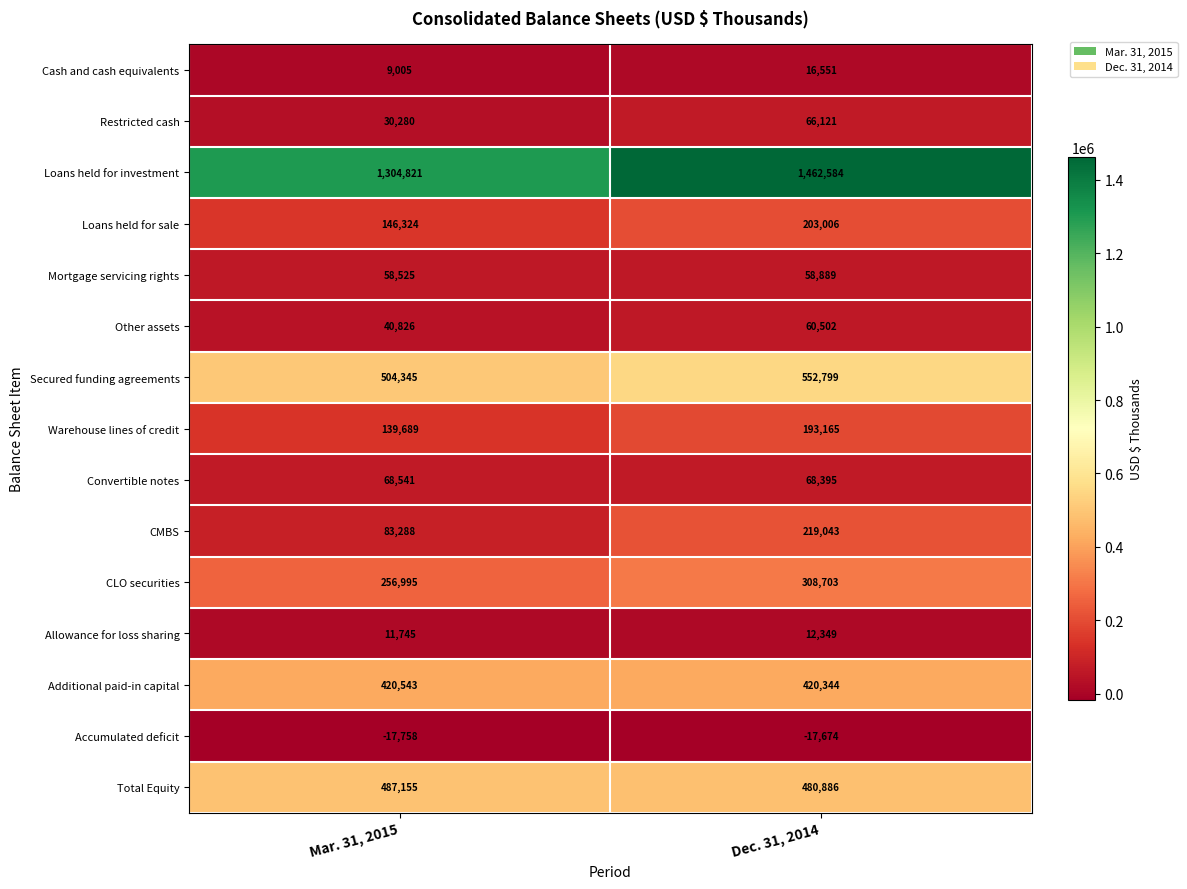

Reading left to right, transcribe all the data shown in this chart.

Cash and cash equivalents: 9005	16551
Restricted cash: 30280	66121
Loans held for investment: 1304821	1462584
Loans held for sale: 146324	203006
Mortgage servicing rights: 58525	58889
Other assets: 40826	60502
Secured funding agreements: 504345	552799
Warehouse lines of credit: 139689	193165
Convertible notes: 68541	68395
CMBS: 83288	219043
CLO securities: 256995	308703
Allowance for loss sharing: 11745	12349
Additional paid-in capital: 420543	420344
Accumulated deficit: -17758	-17674
Total Equity: 487155	480886